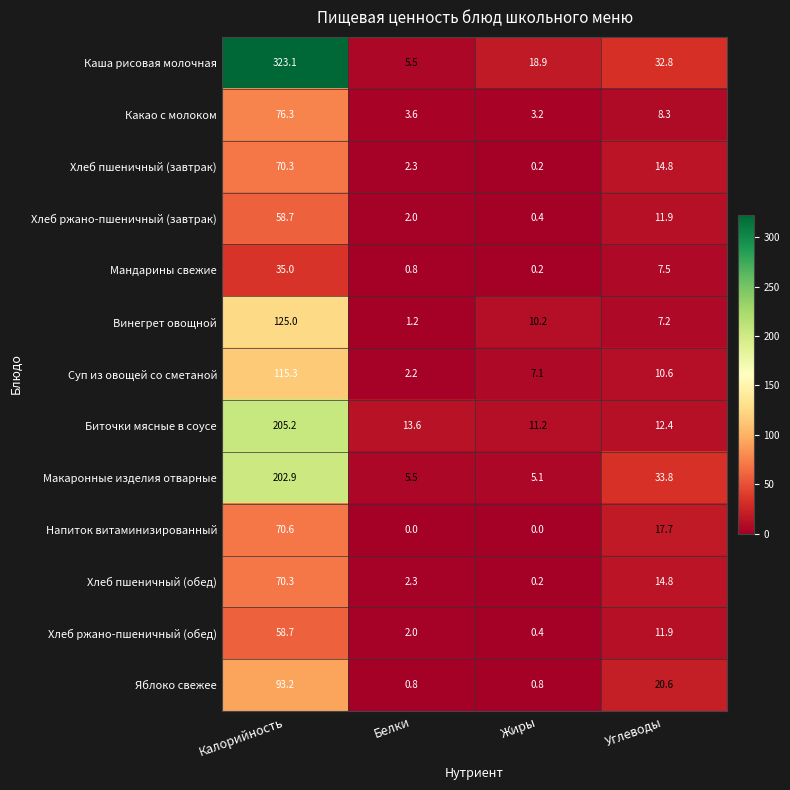

At which label is Биточки мясные в соусе closest to 108?

Белки